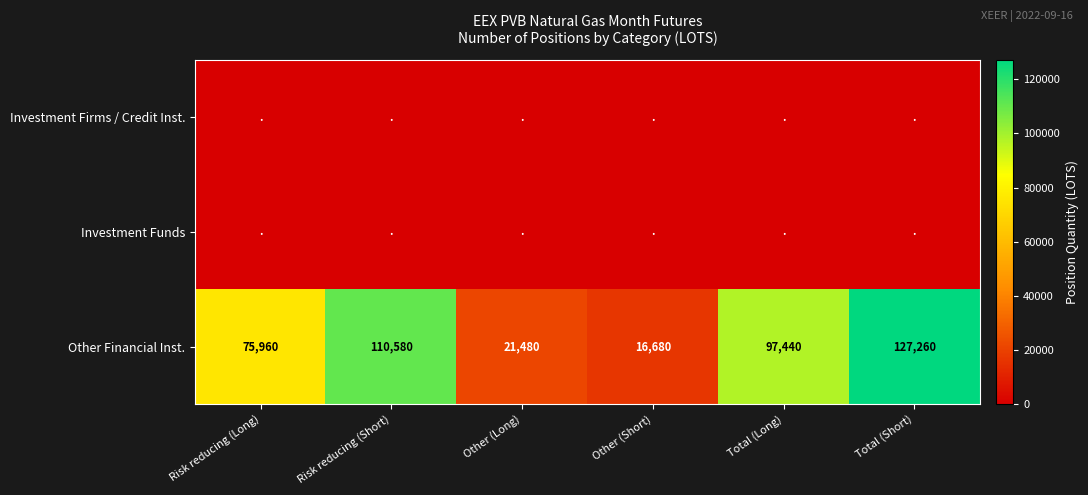

At which category is the sum across all series the highest?

Total (Short)